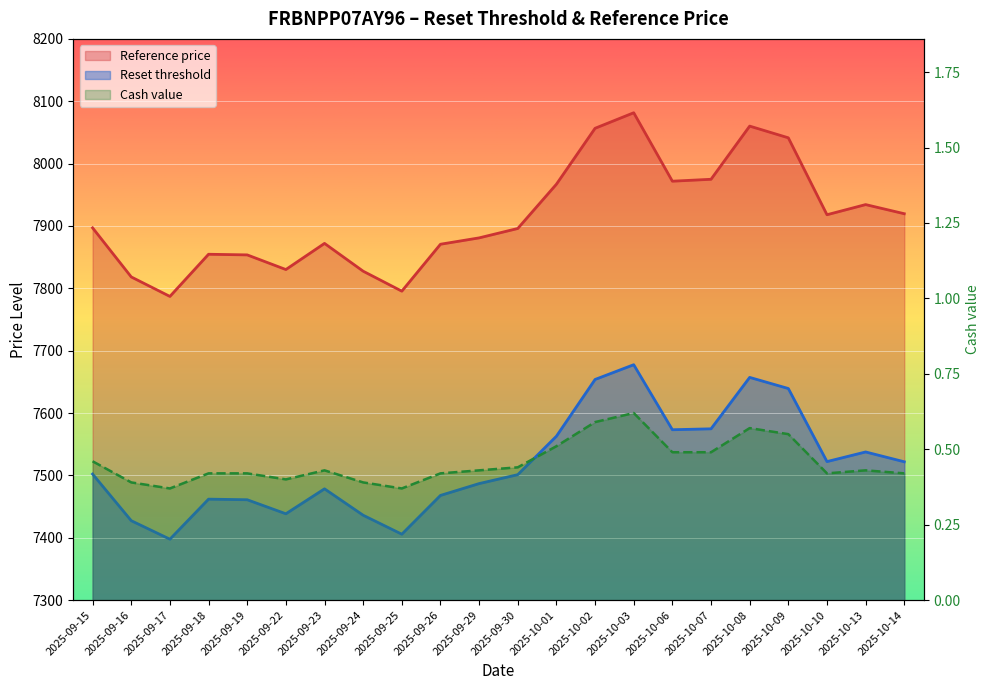

What is the total value across all series at 2025-10-09?

15681.2